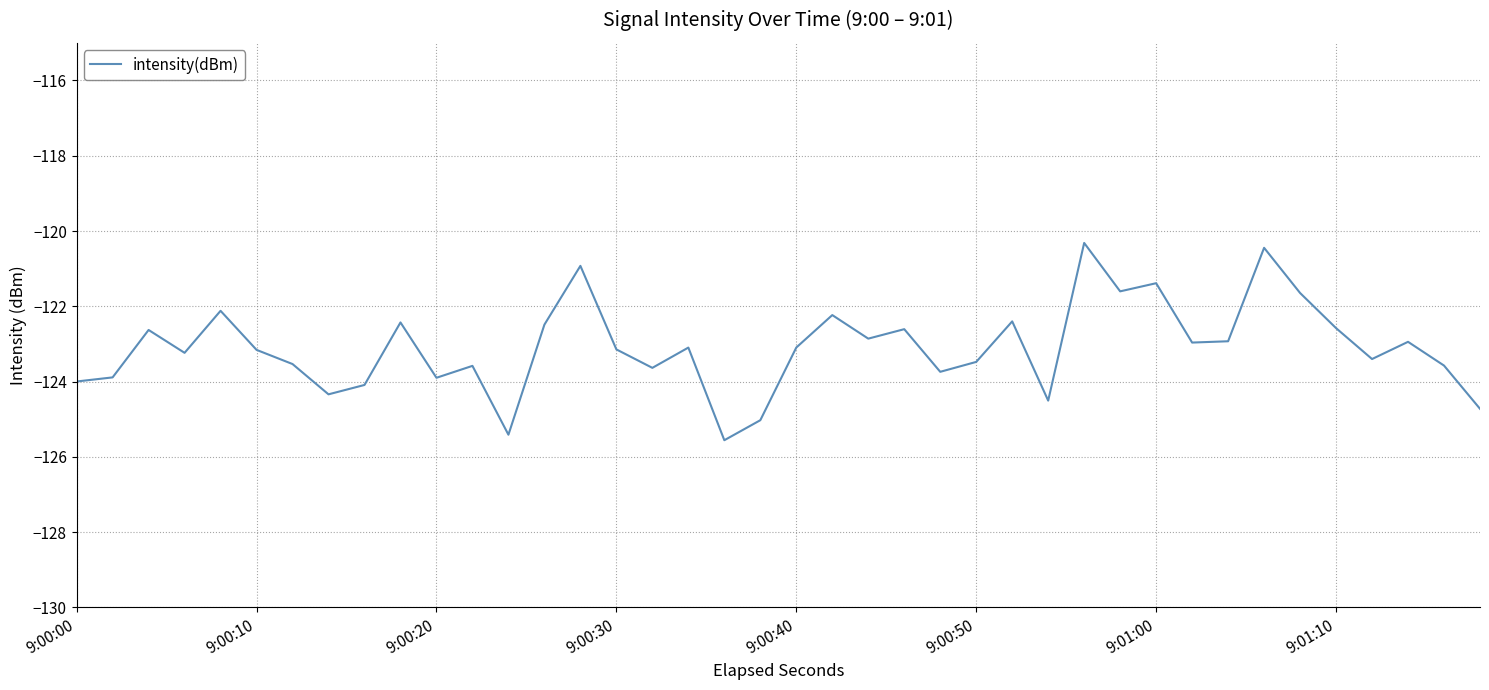

What is the minimum value shown in the chart?

-125.6